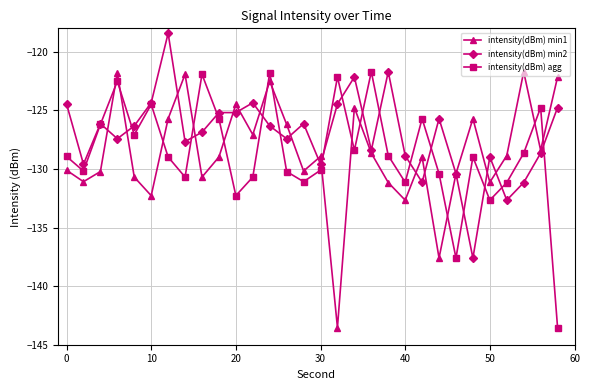

What is the smallest value displayed?

-143.5